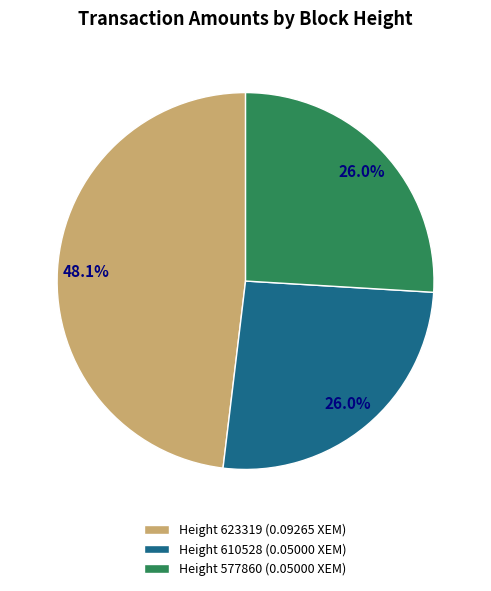

To the nearest percent, what is the average slice percentage?

33%